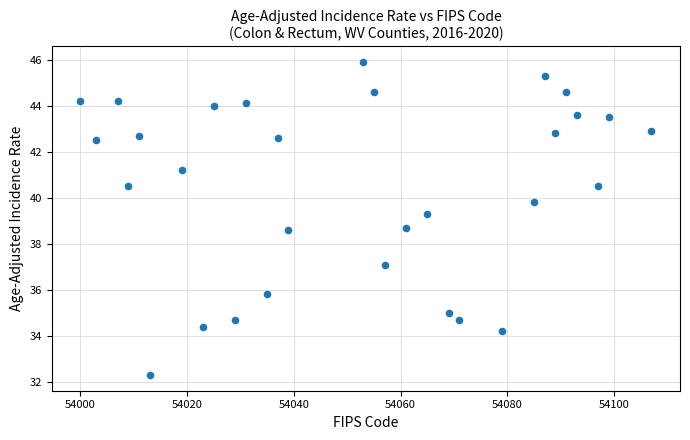

What is the range of Y values (max minus min)?

13.6